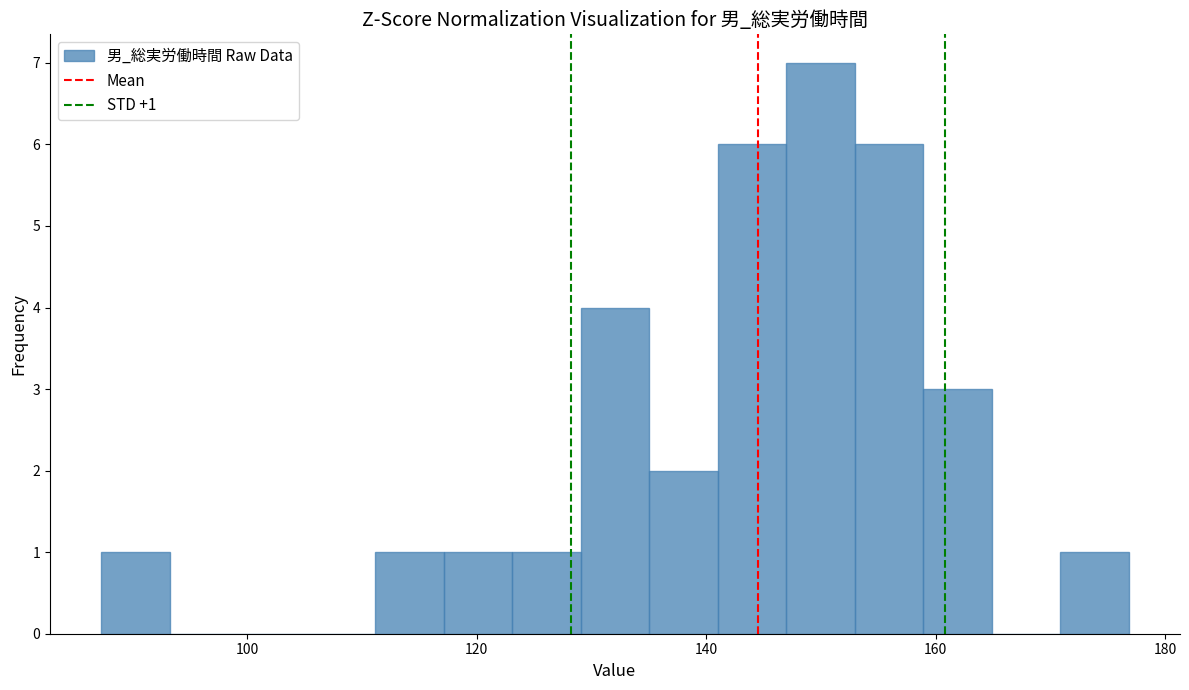

Read against the x-axis, roughly where is the centre of the tallest bar?

150